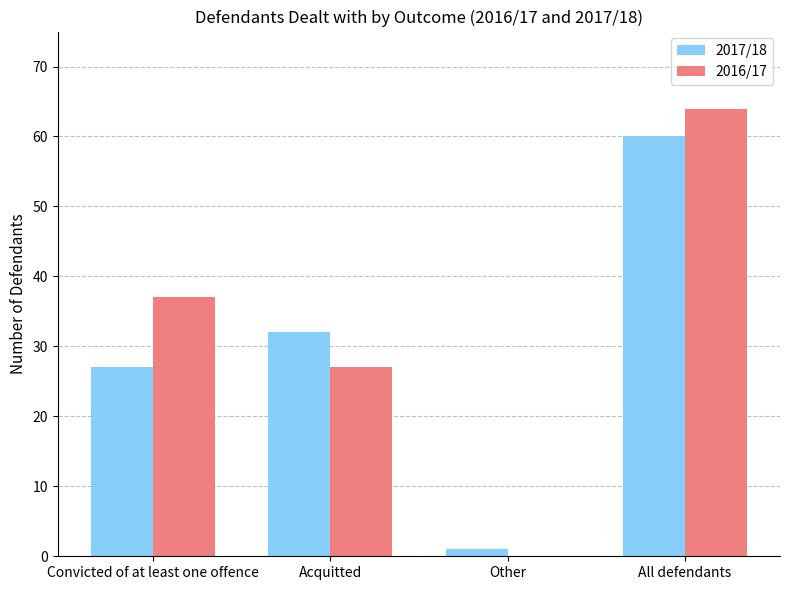

Is it true that 2016/17 equals 24 at Other?

False